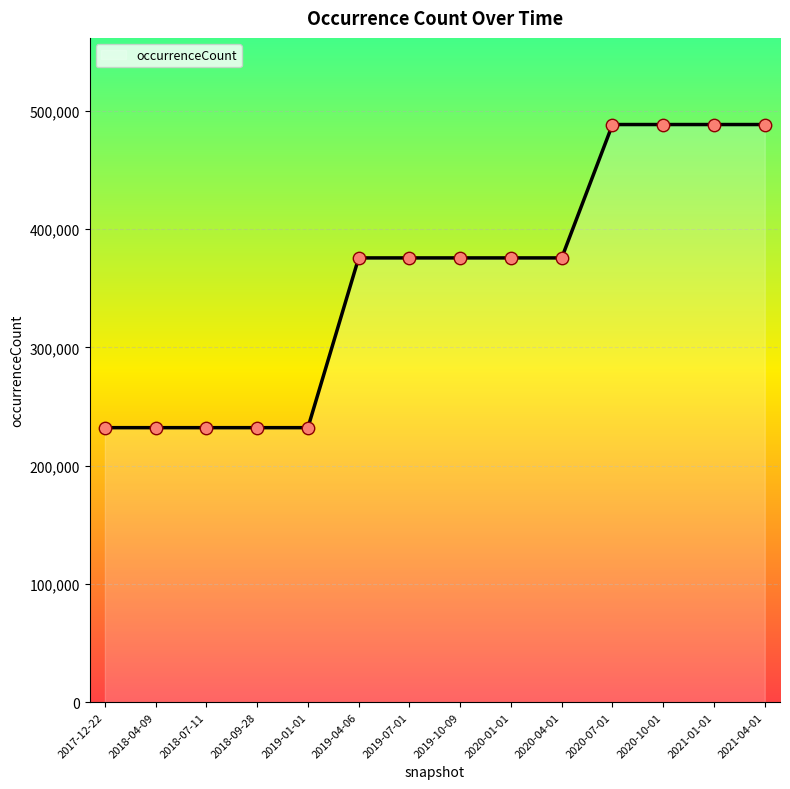

Between 2020-04-01 and 2020-10-01, which is larger?

2020-10-01